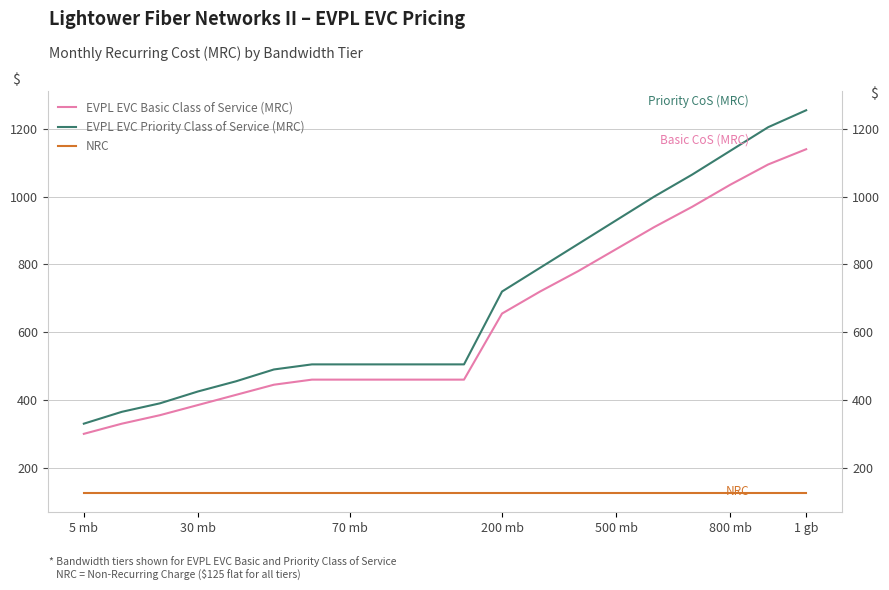

True or false: NRC and EVPL EVC Basic Class of Service (MRC) cross at least once.

False